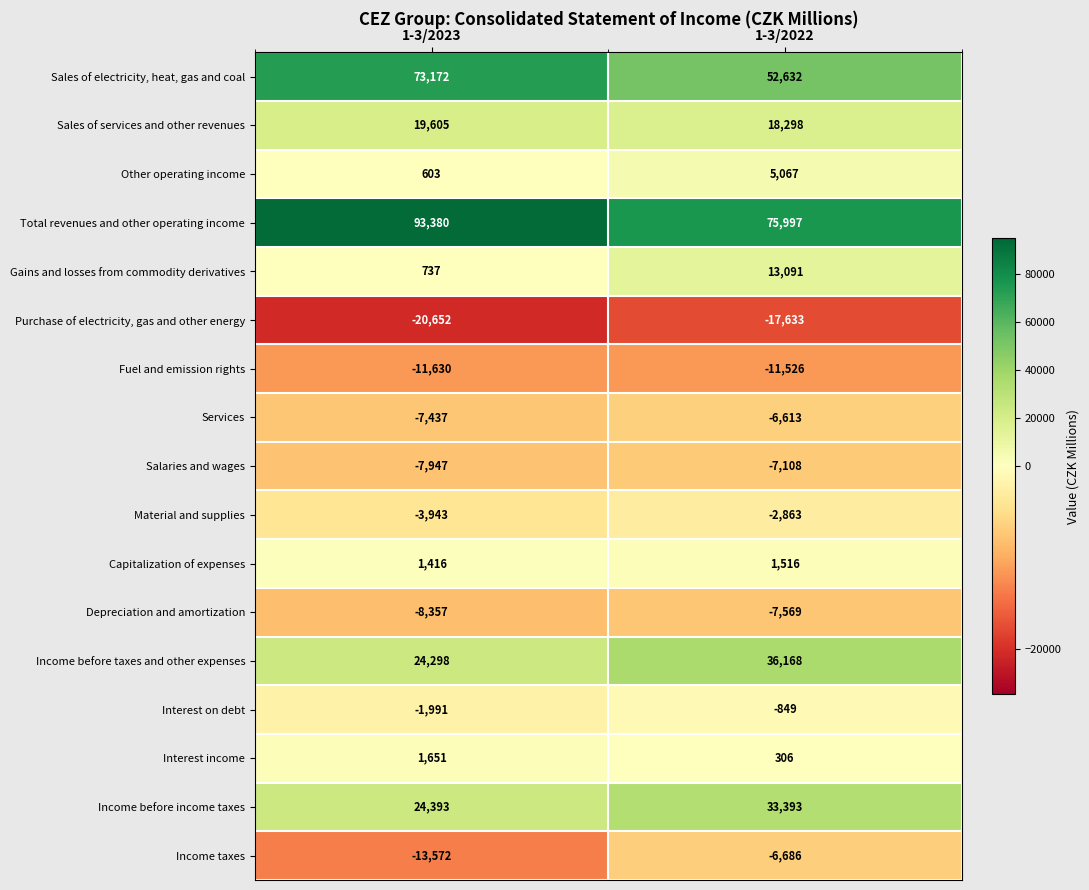

What is the minimum value shown in the chart?

-20652